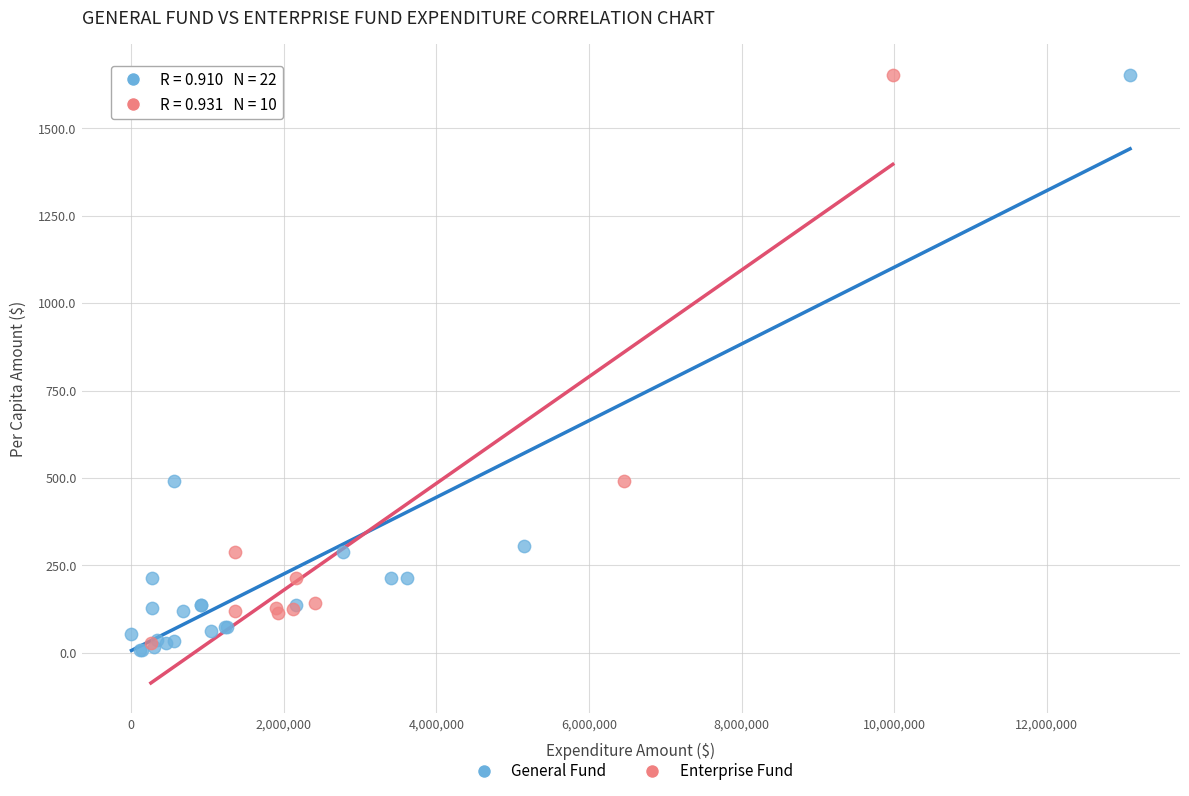

Which series has the largest Y range (max minus min)?

General Fund